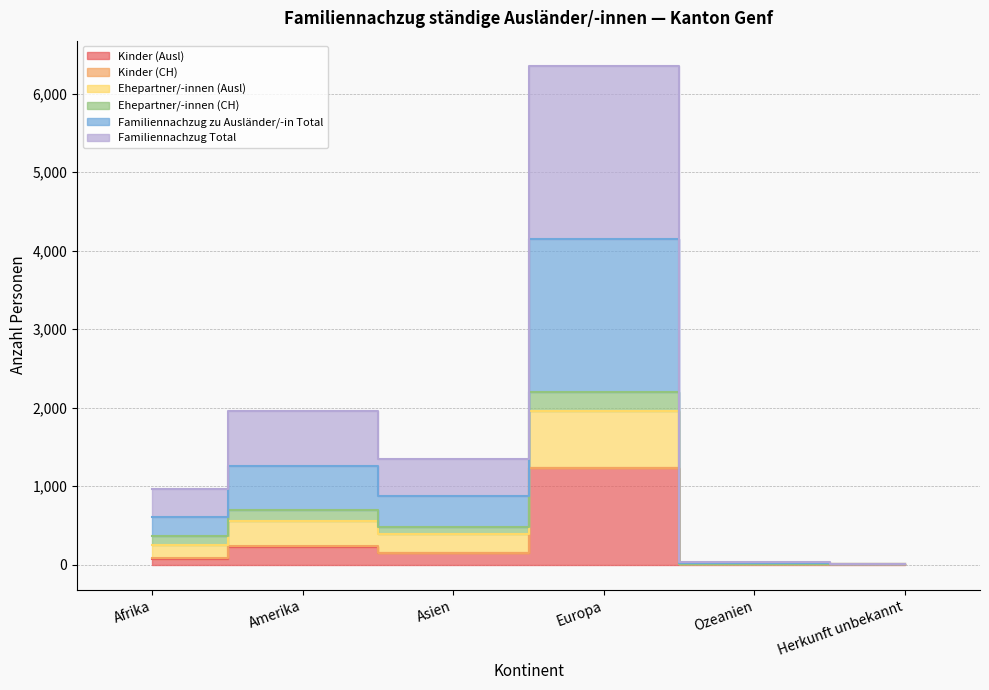

At which category is the sum across all series the highest?

Europa